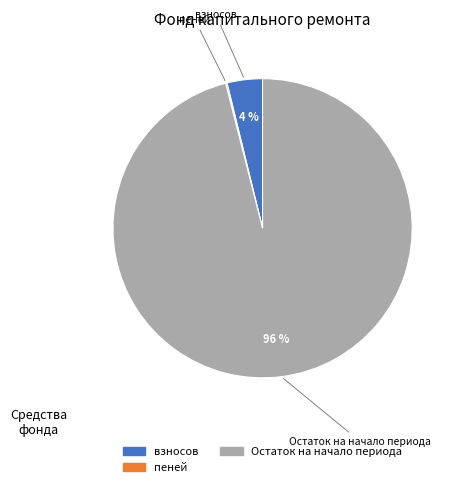

Which category accounts for the majority?

Остаток на начало периода